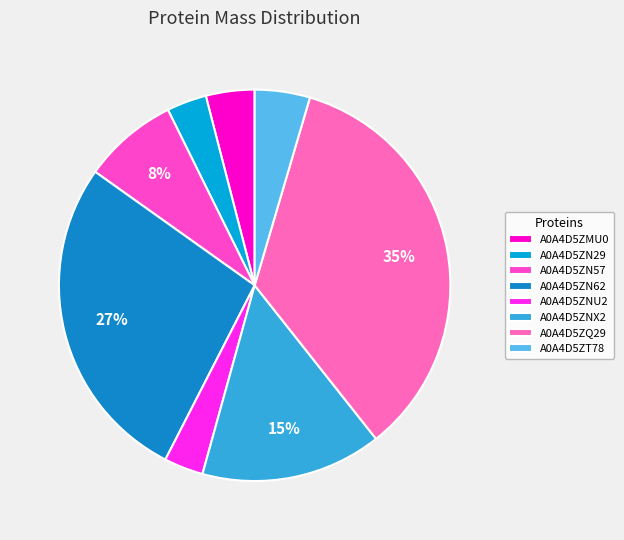

Which slice is the largest?

A0A4D5ZQ29